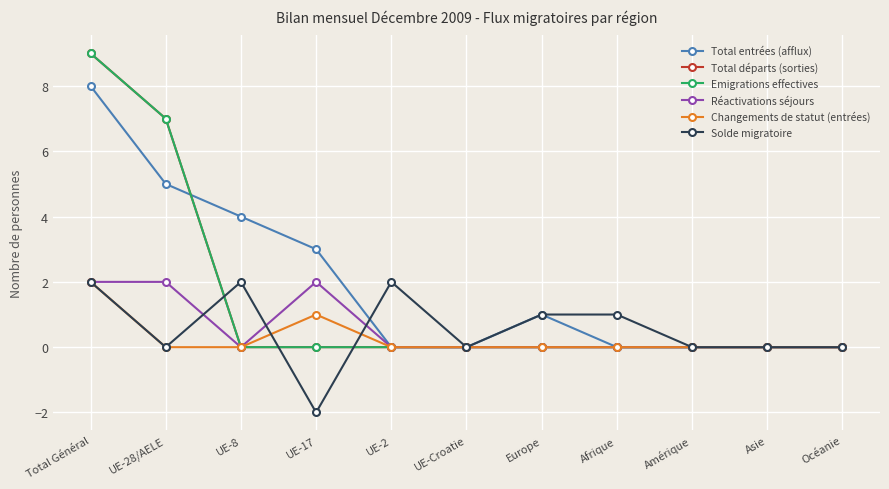

Is this an area chart (filled region under the line)?

No